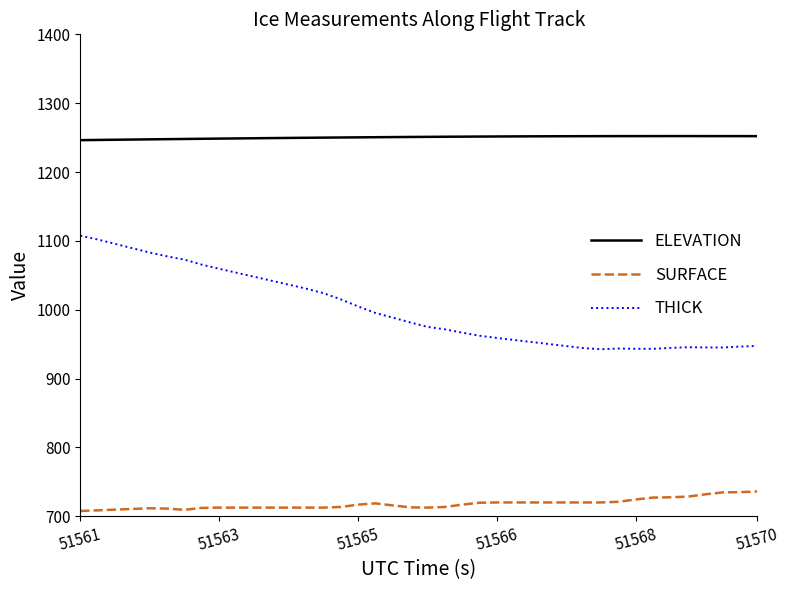

Which series has the widest spread of values?

THICK